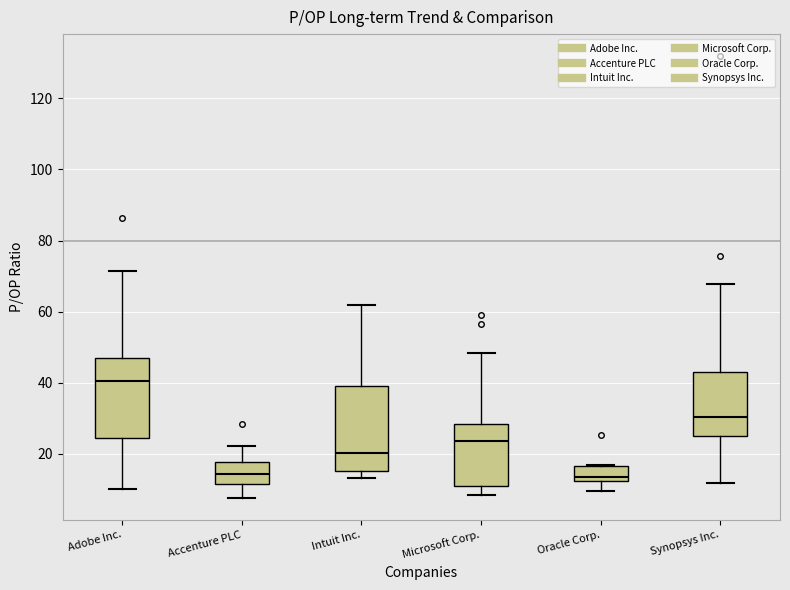

Reading left to right, read every box against the y-axis: the position of its median line, the range the box covers, and the ends of its whiskers. The values are not printed on the chart, so give them approximately, as read against the axis.

Adobe Inc.: median 40, box 24 to 48, whiskers 10 to 72
Accenture PLC: median 14, box 12 to 18, whiskers 8 to 22
Intuit Inc.: median 20, box 16 to 40, whiskers 14 to 62
Microsoft Corp.: median 24, box 10 to 28, whiskers 8 to 48
Oracle Corp.: median 14, box 12 to 16, whiskers 10 to 18
Synopsys Inc.: median 30, box 24 to 44, whiskers 12 to 68